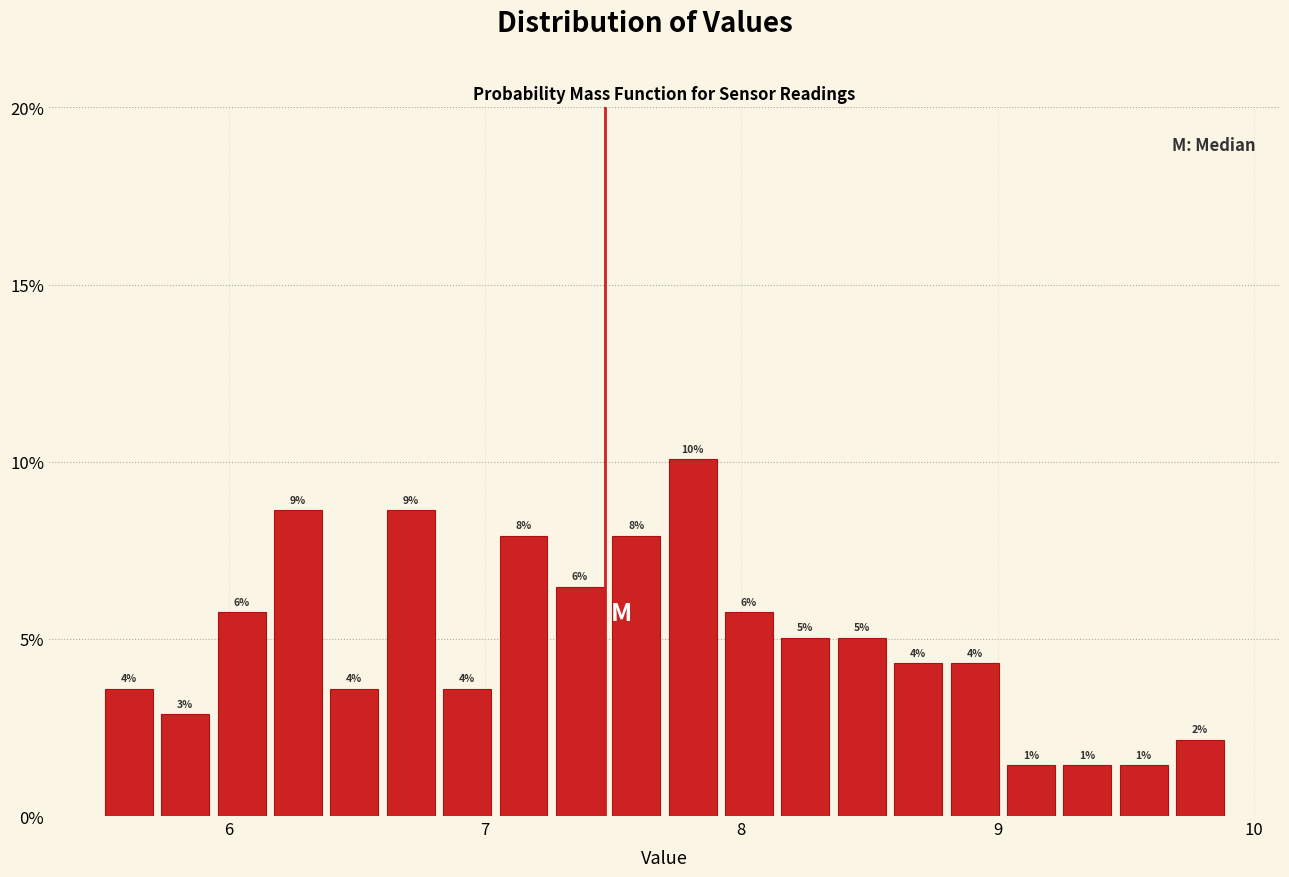

Read against the x-axis, roughly where is the centre of the tallest bar?

7.8